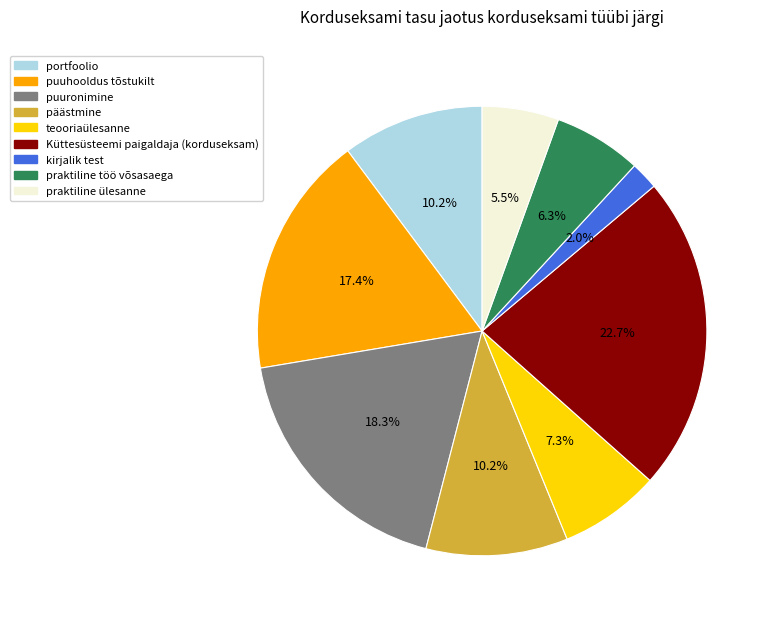

Which category has the smallest portion of the pie?

kirjalik test